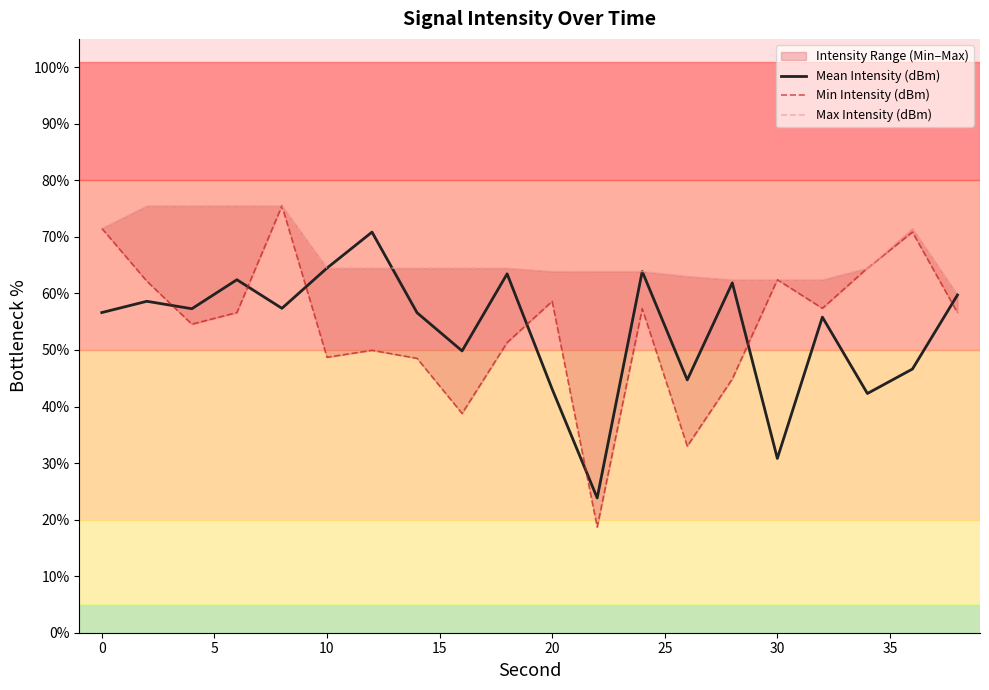

Is it true that Mean Intensity (dBm) equals 93.2 at 0?

False